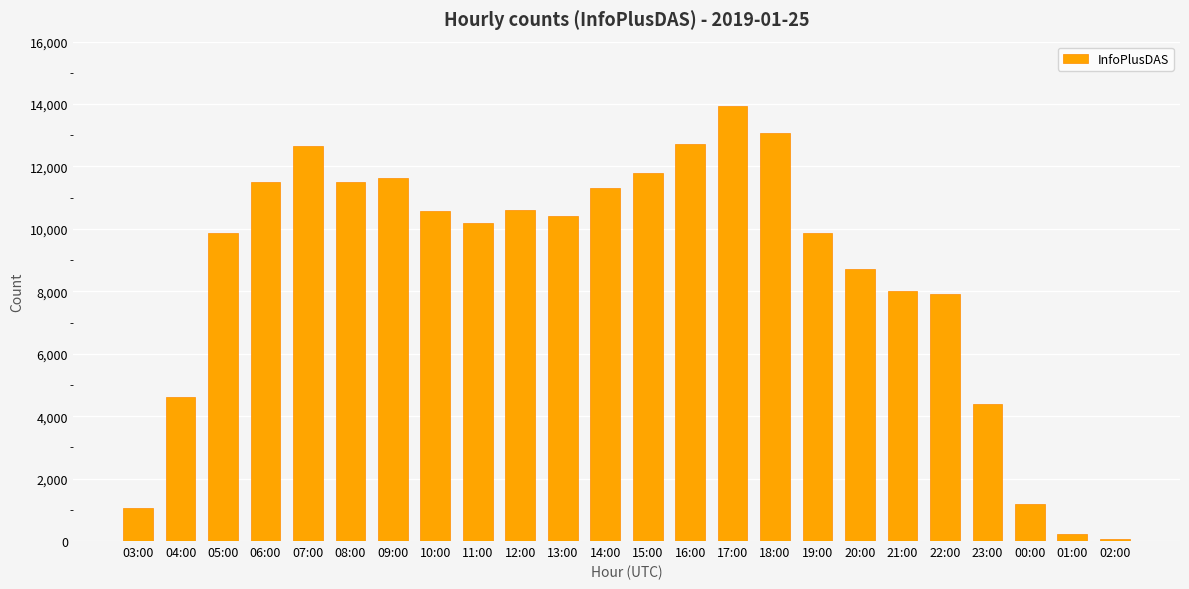

What value does the data have at 11:00?

10198